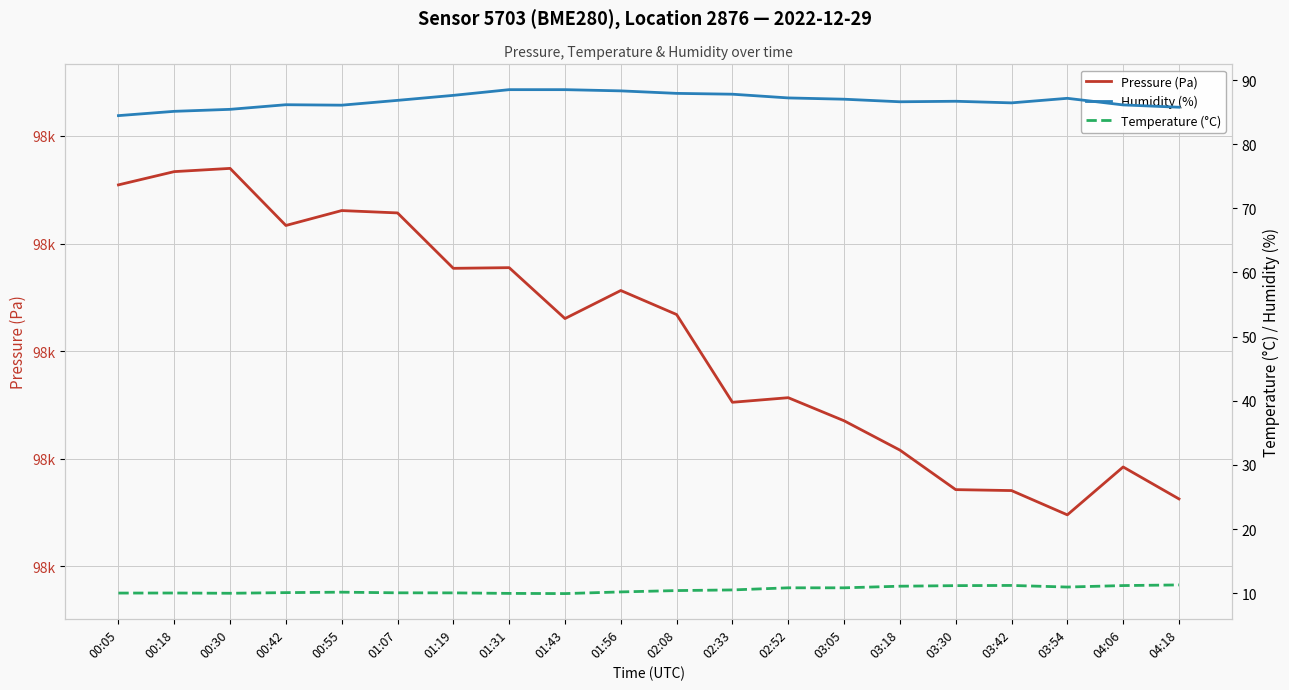

True or false: Pressure (Pa) has a value of 35821.9 at 02:33.

False